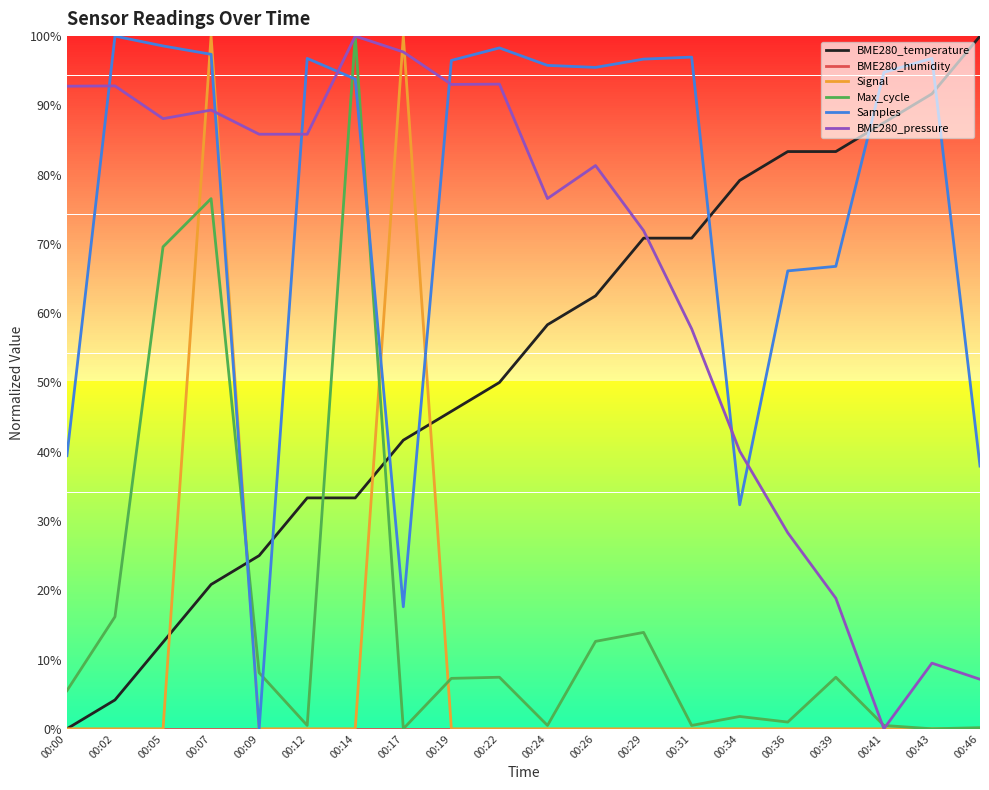

Does the chart display data point markers on the line(s)?

No